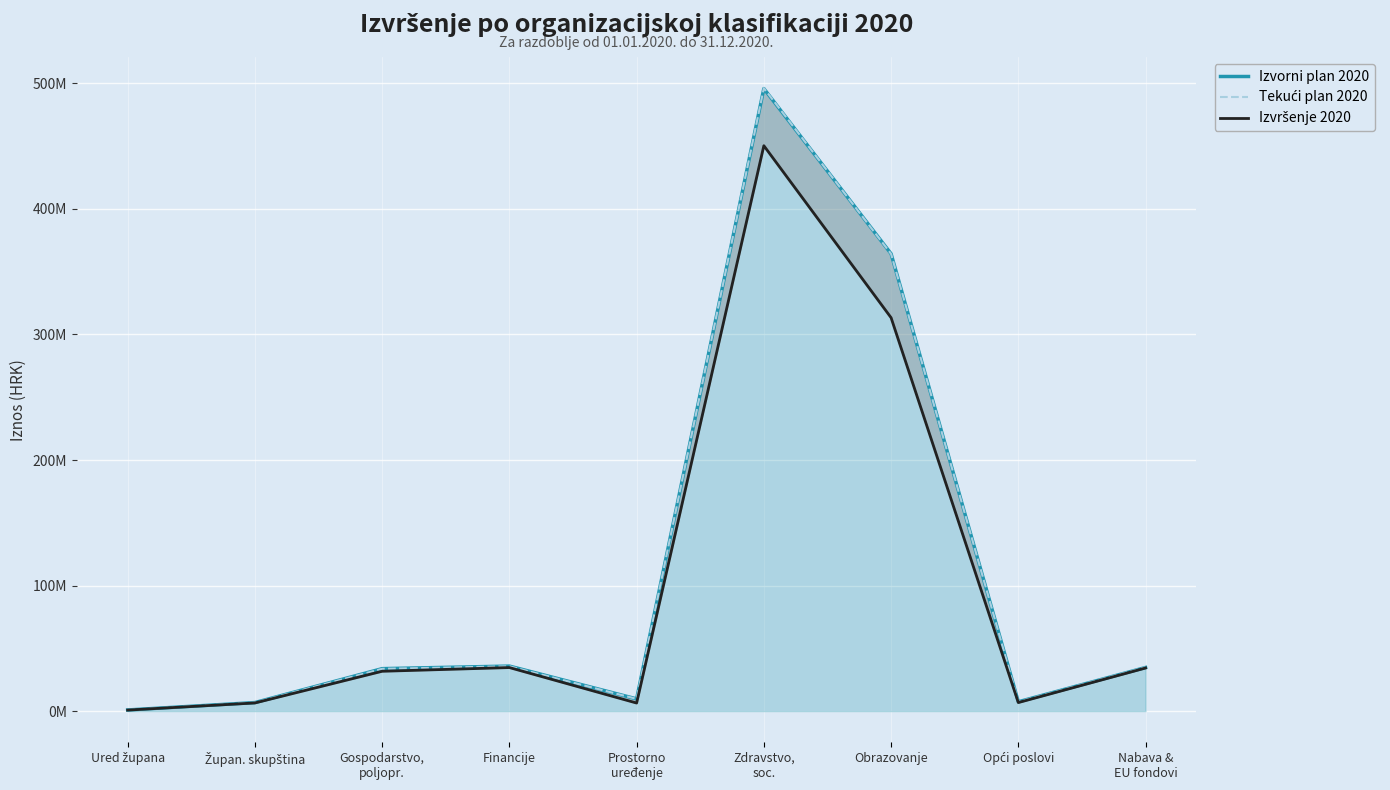

Rank the series at Financije from lowest to highest value.

Izvršenje 2020, Tekući plan 2020, Izvorni plan 2020